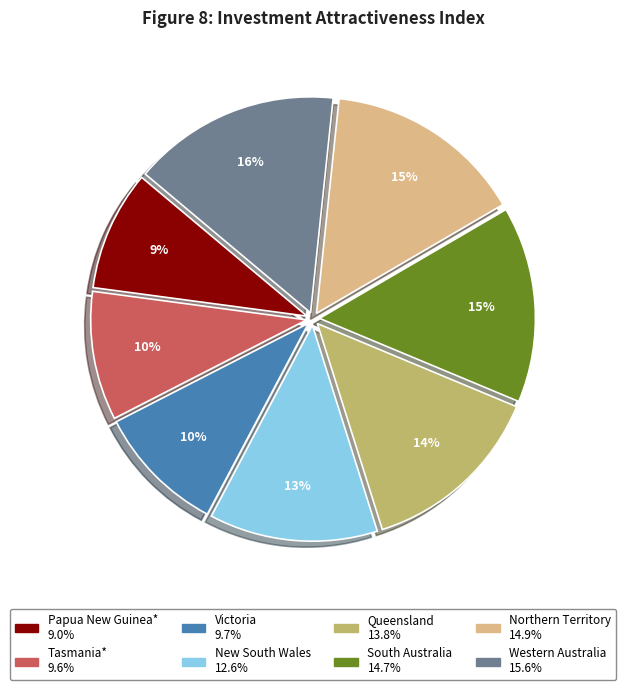

Approximately how many times larger is the value at Northern Territory compared to Tasmania*?

1.5